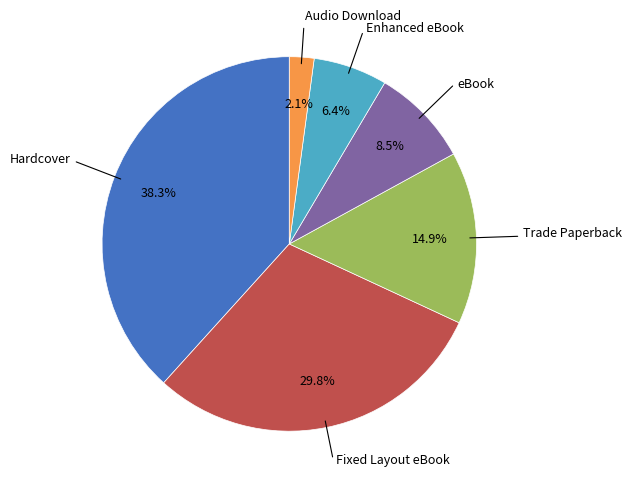

Is there any slice that represents more than half of the pie?

No